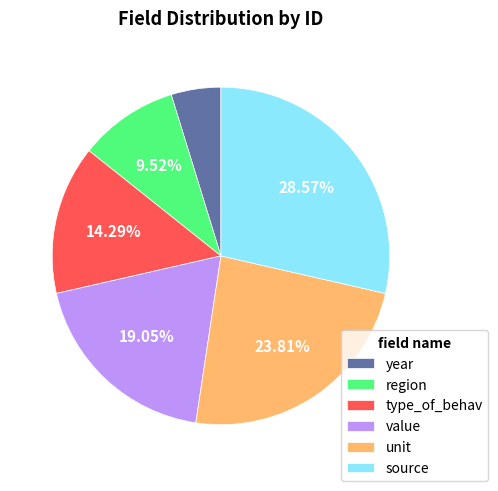

Combined, do source and unit account for over 50%?

Yes